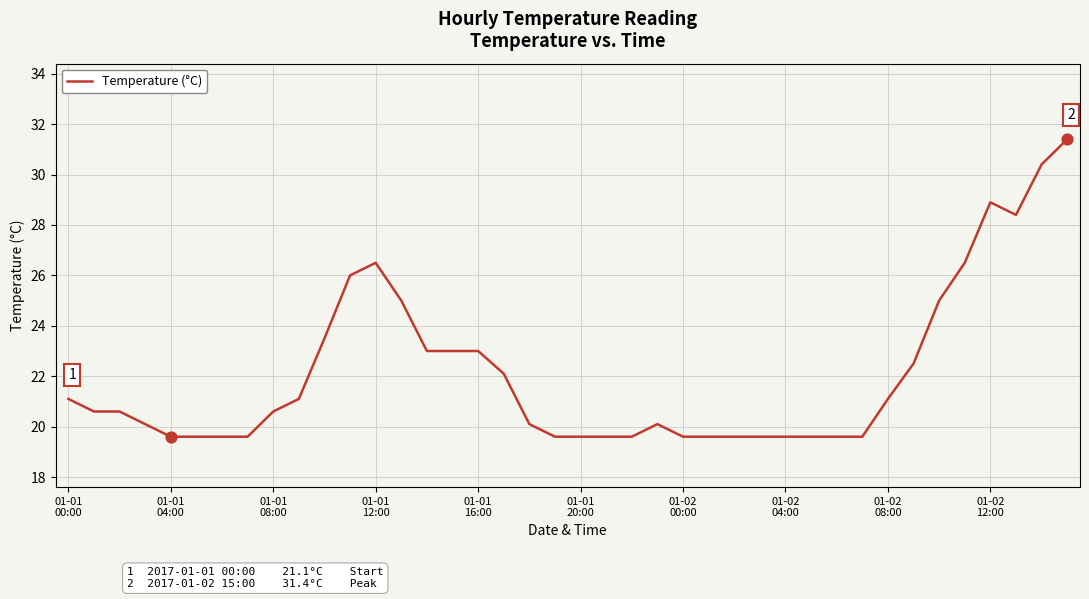

What is the smallest value displayed?

19.6